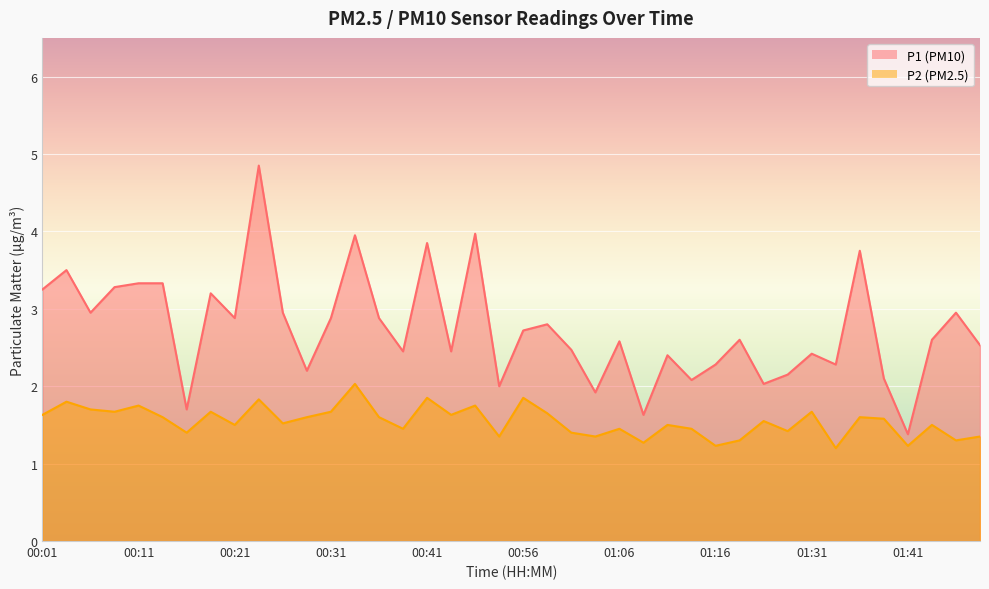

Read the P2 value at 01:41.

1.2